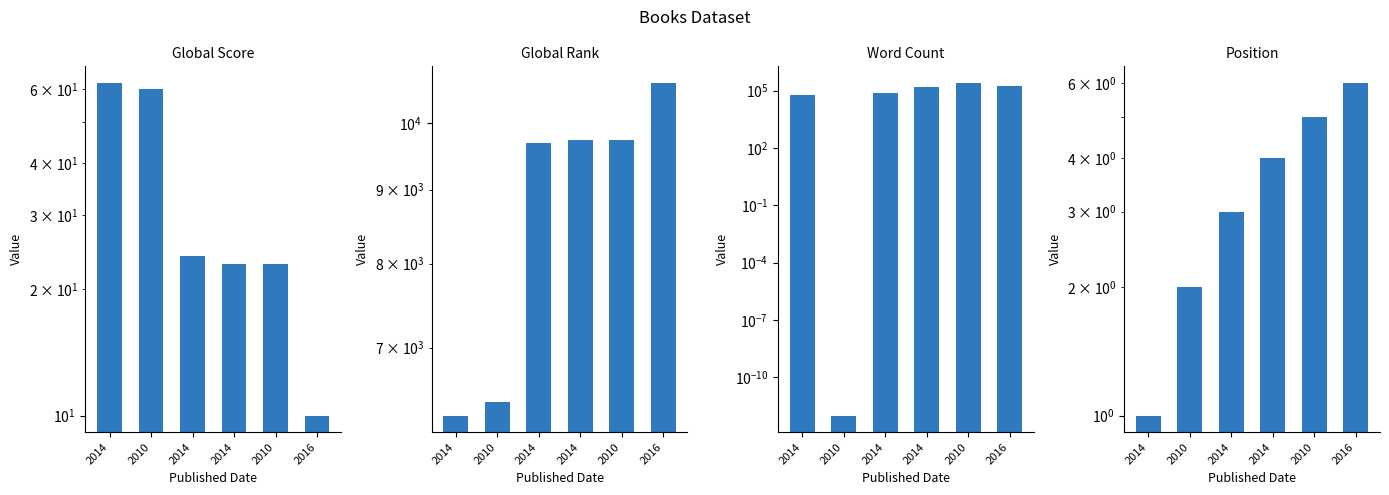

Which series has the widest spread of values?

Word Count